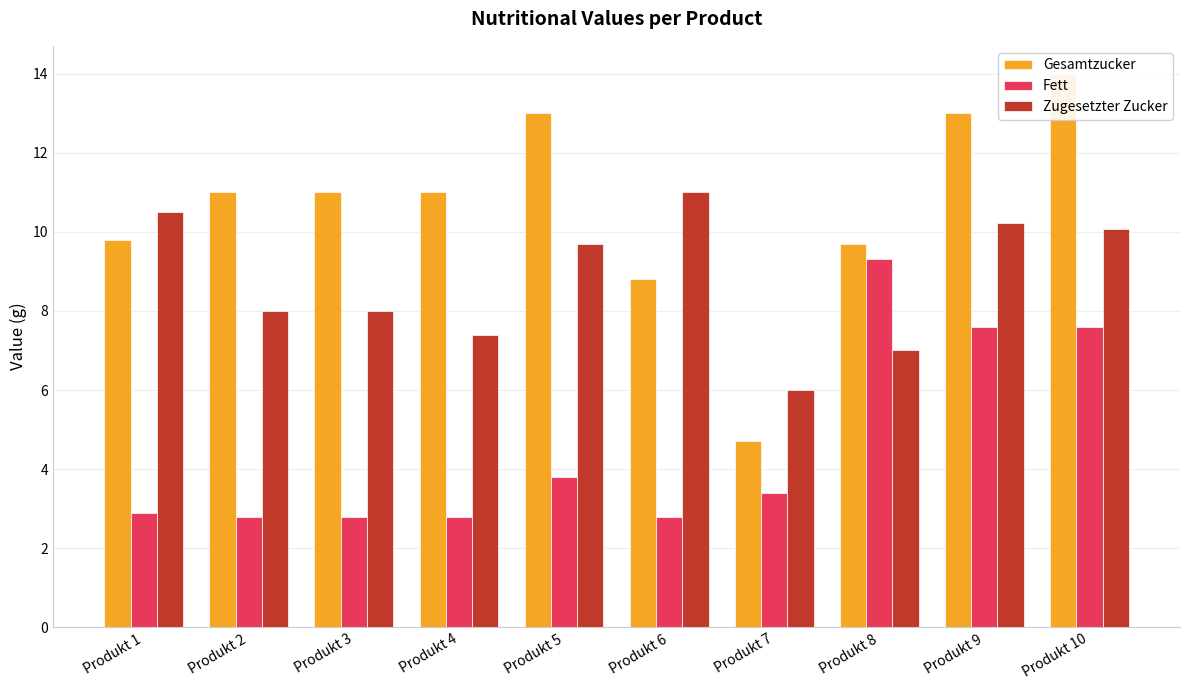

True or false: Zugesetzter Zucker has a value of 10.2 at Produkt 9.

True